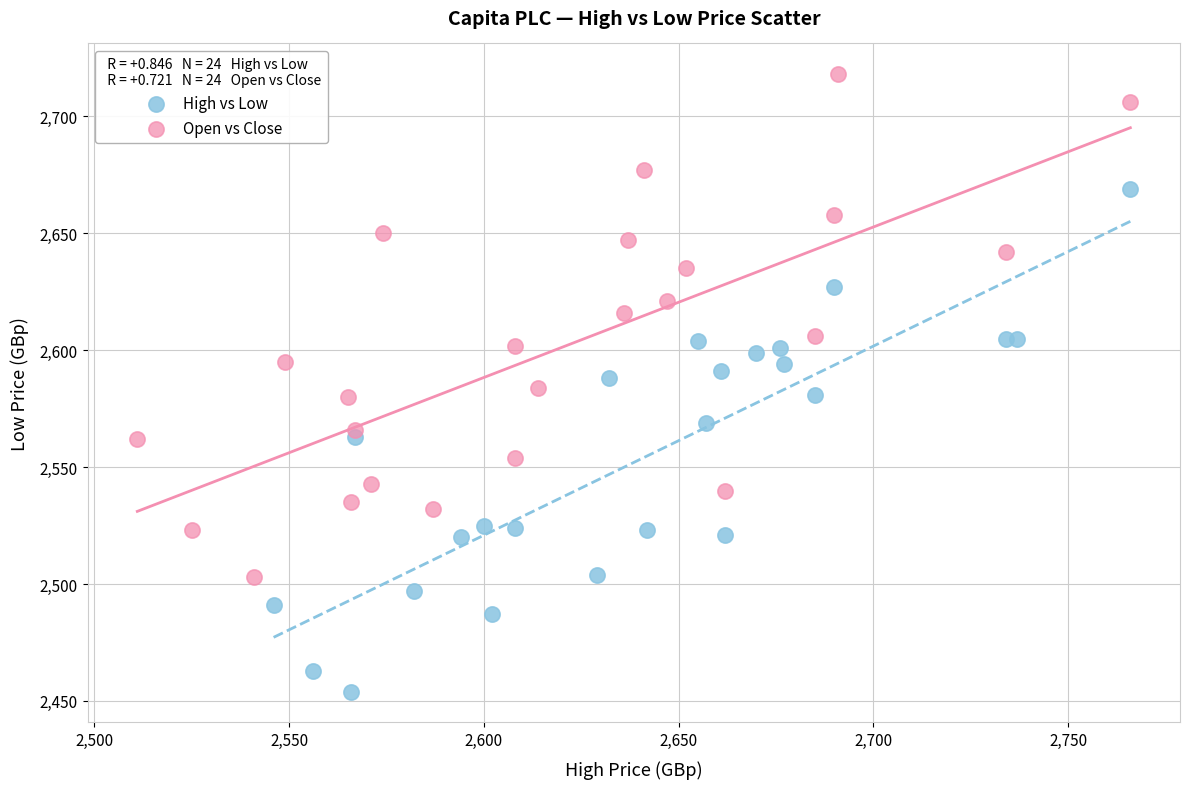

What are all the series names shown in the legend?

High vs Low, Open vs Close